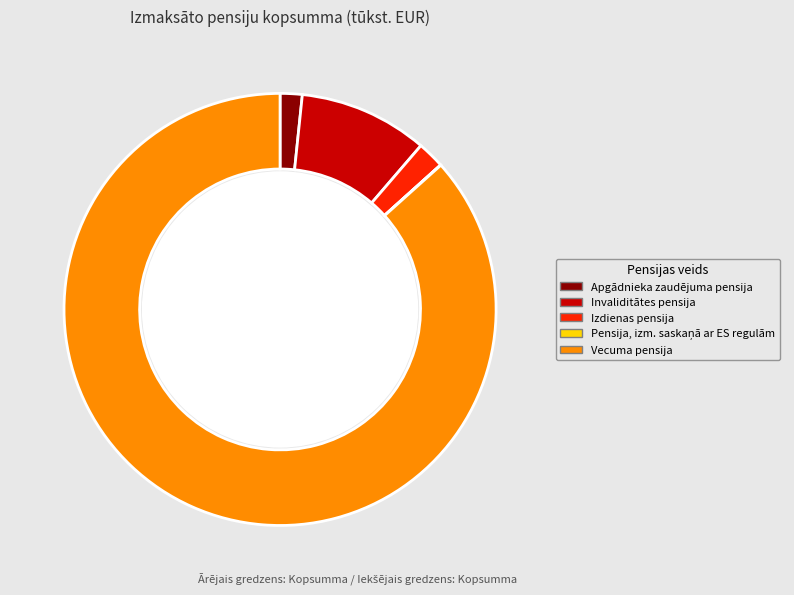

Which category has the biggest portion of the pie?

Vecuma pensija